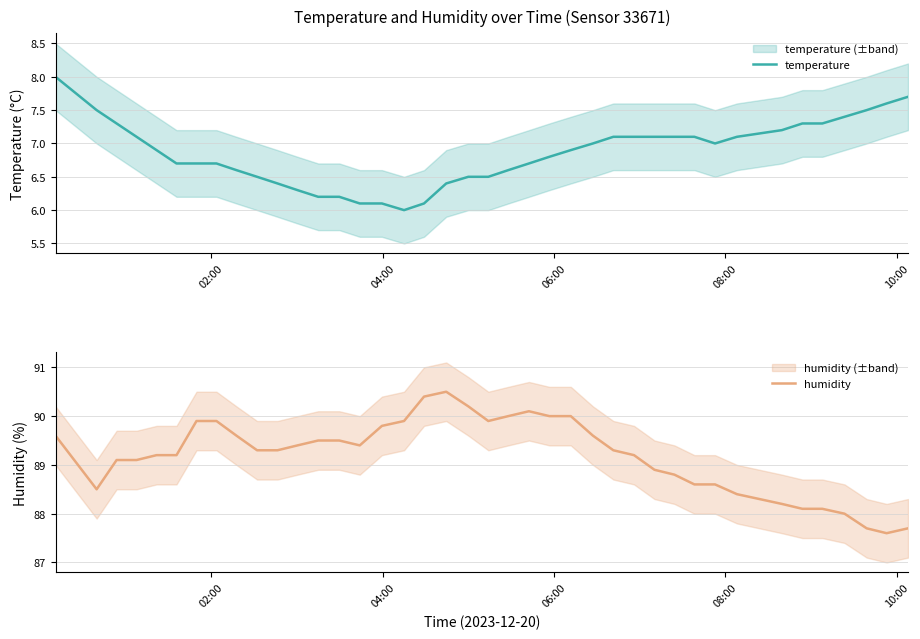

What is the difference between the maximum and minimum values in the humidity series?

2.9